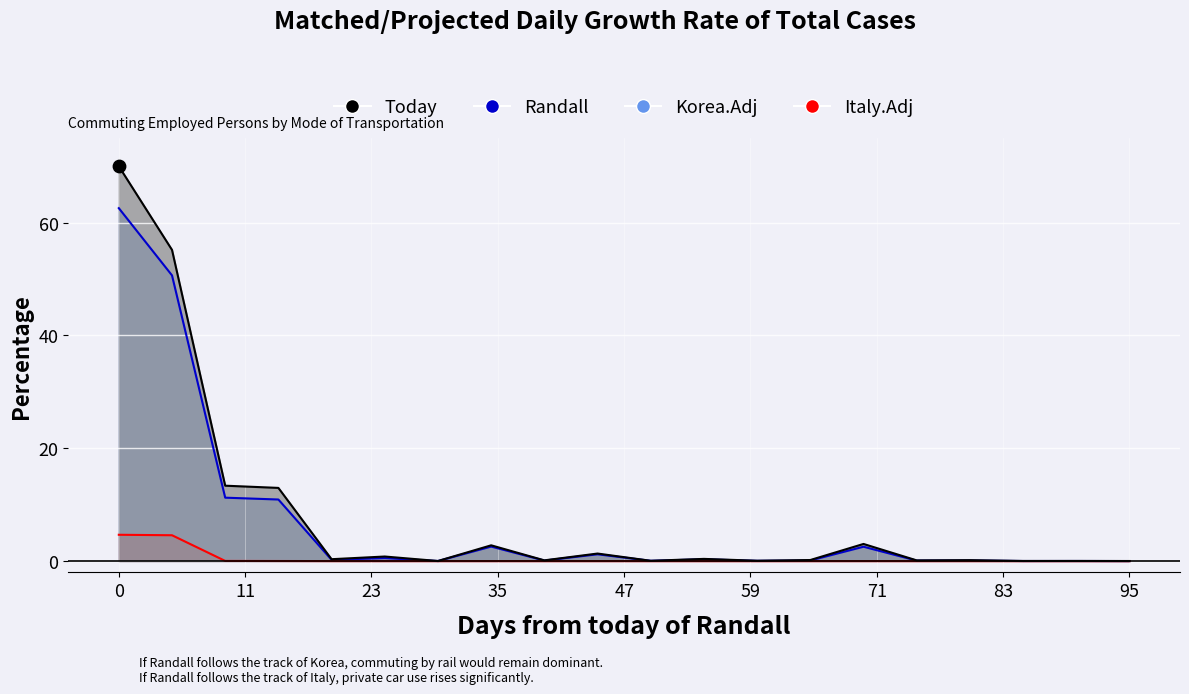

At how many categories does at least one series exceed 68?

1